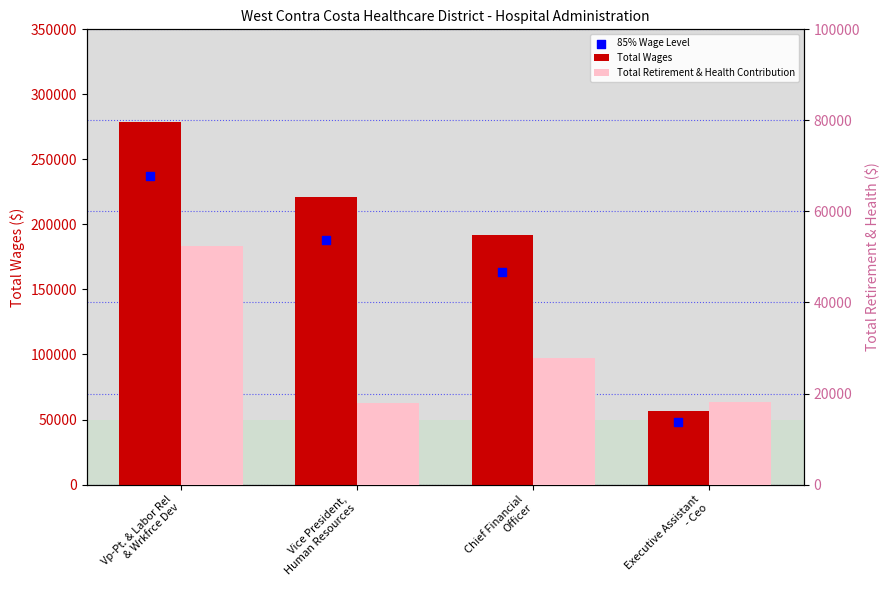

Which series has the widest spread of Y values?

Total Wages